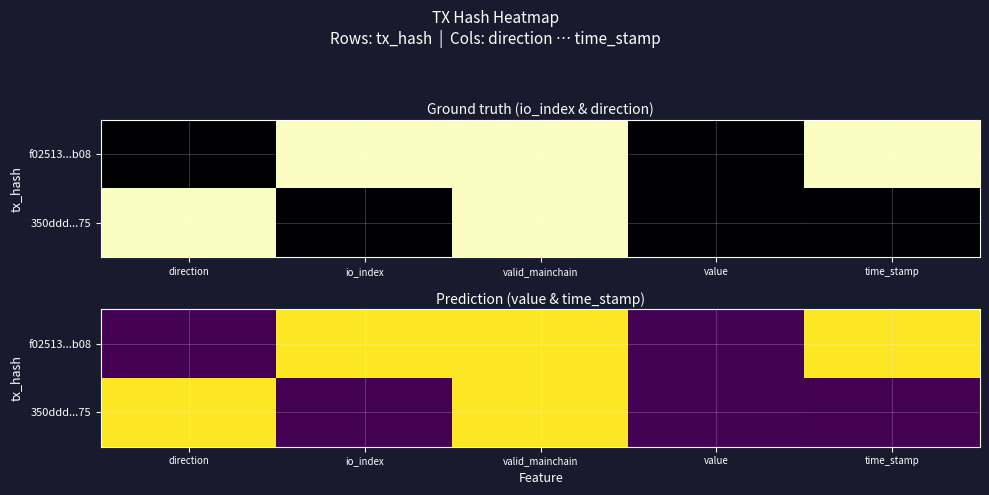

What is the average value of the 350ddd...75 series?

0.4